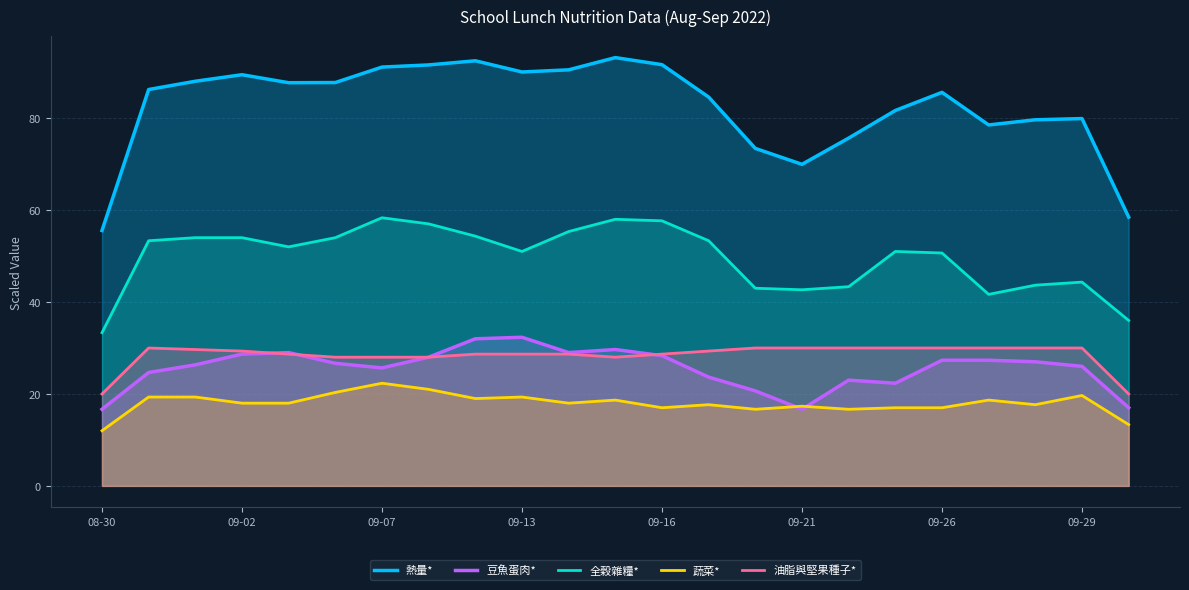

Does the chart display data point markers on the line(s)?

No